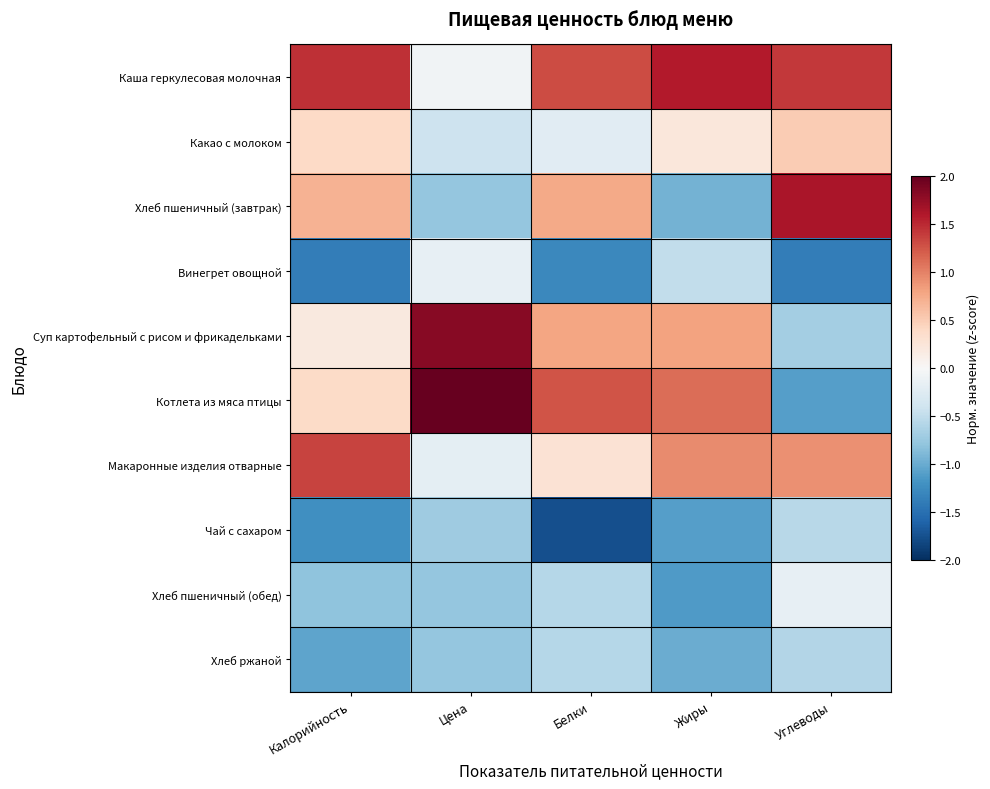

Which series has the largest total across all categories?

Каша геркулесовая молочная